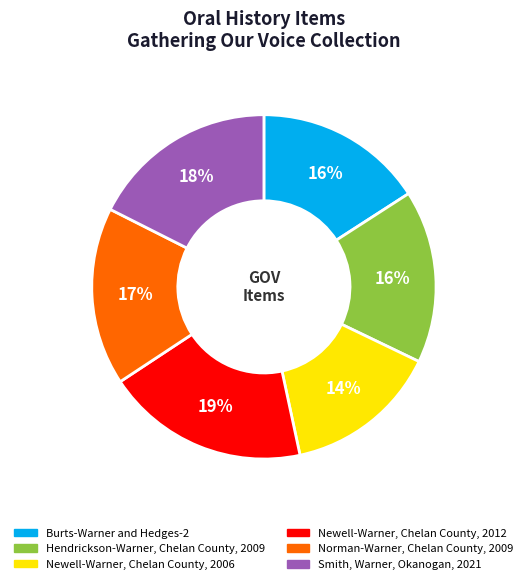

True or false: Hendrickson-Warner, Chelan County, 2009 accounts for 16% of the total.

True